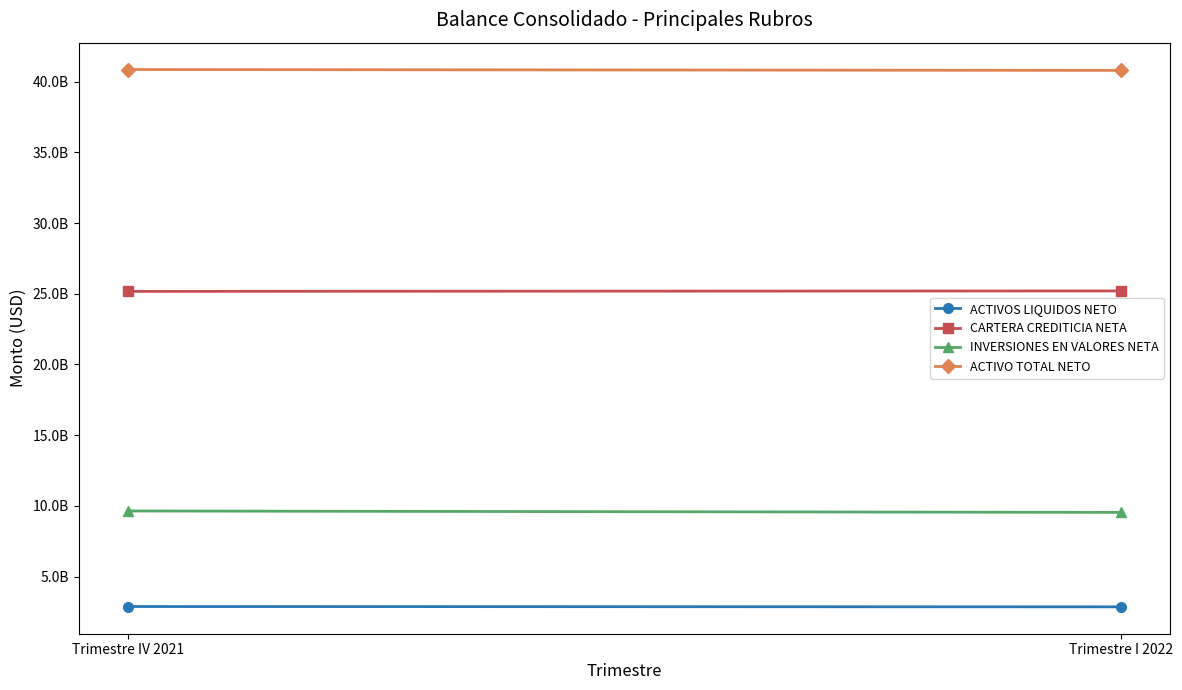

At Trimestre IV 2021, list the series in order from smallest to largest.

ACTIVOS LIQUIDOS NETO, INVERSIONES EN VALORES NETA, CARTERA CREDITICIA NETA, ACTIVO TOTAL NETO